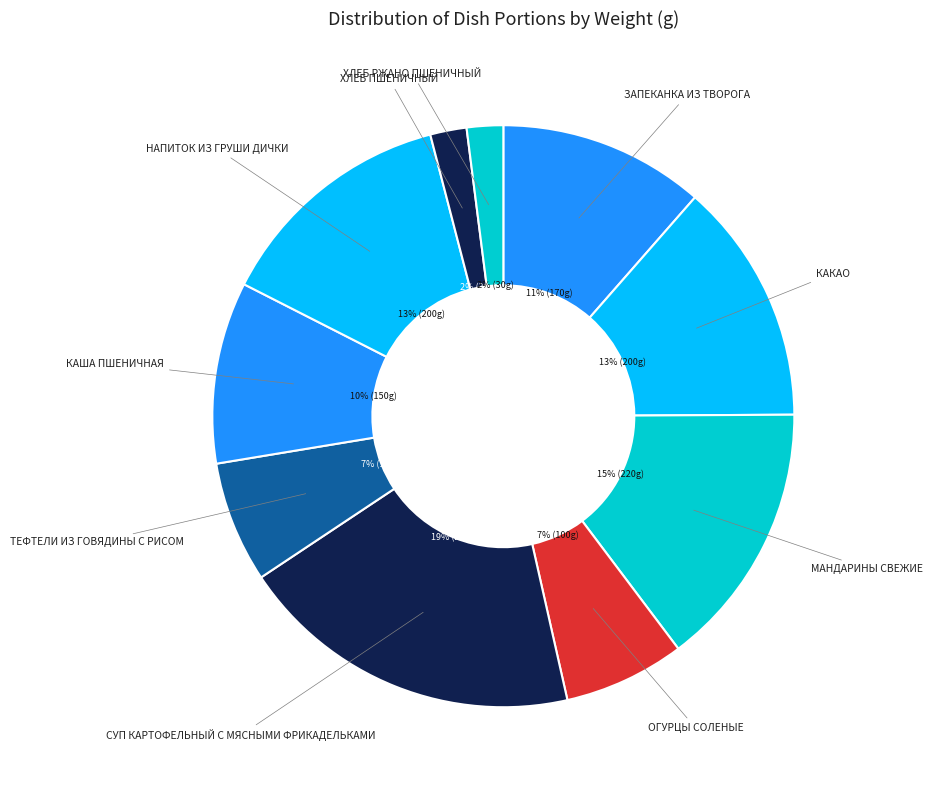

To the nearest percent, what percentage of the pie is МАНДАРИНЫ СВЕЖИЕ?

15%